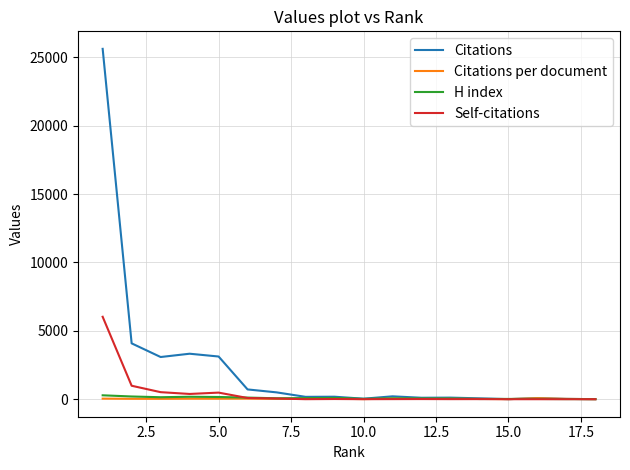

After their last crossing, which series has the higher values: Self-citations or H index?

H index